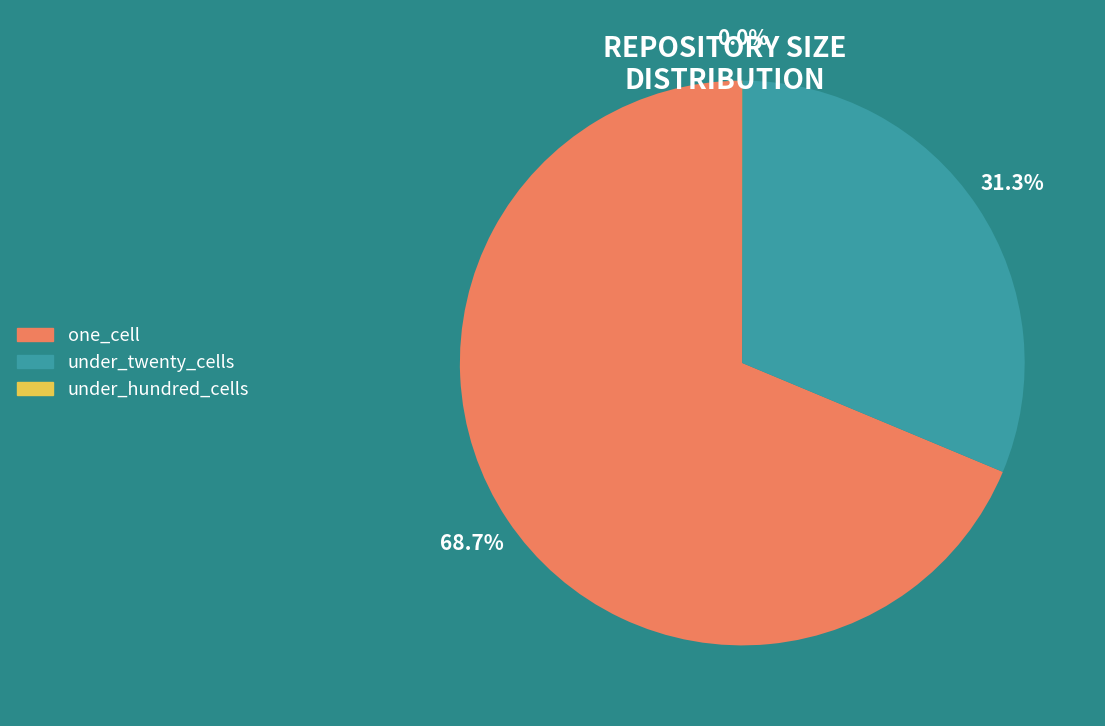

Does any single category account for the majority?

Yes